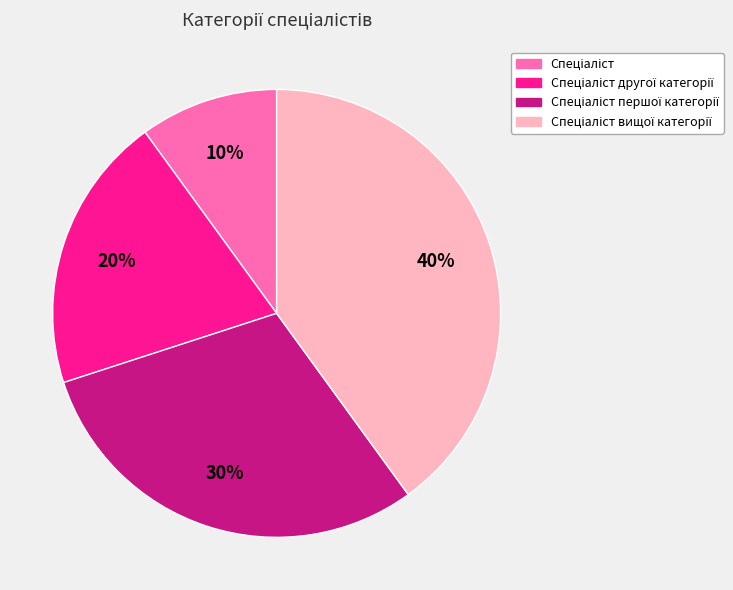

Count the number of slices in the pie.

4